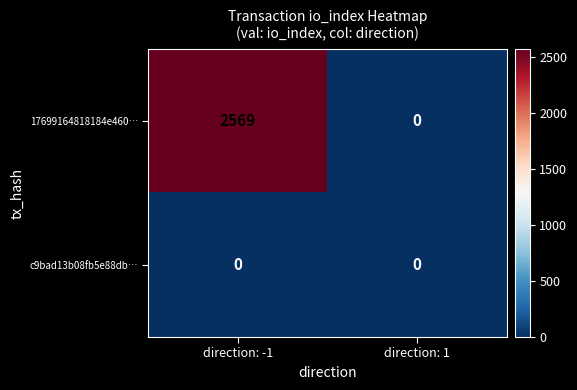

The 17699164818184e460… series shows 2569 at direction: -1. True or false?

True